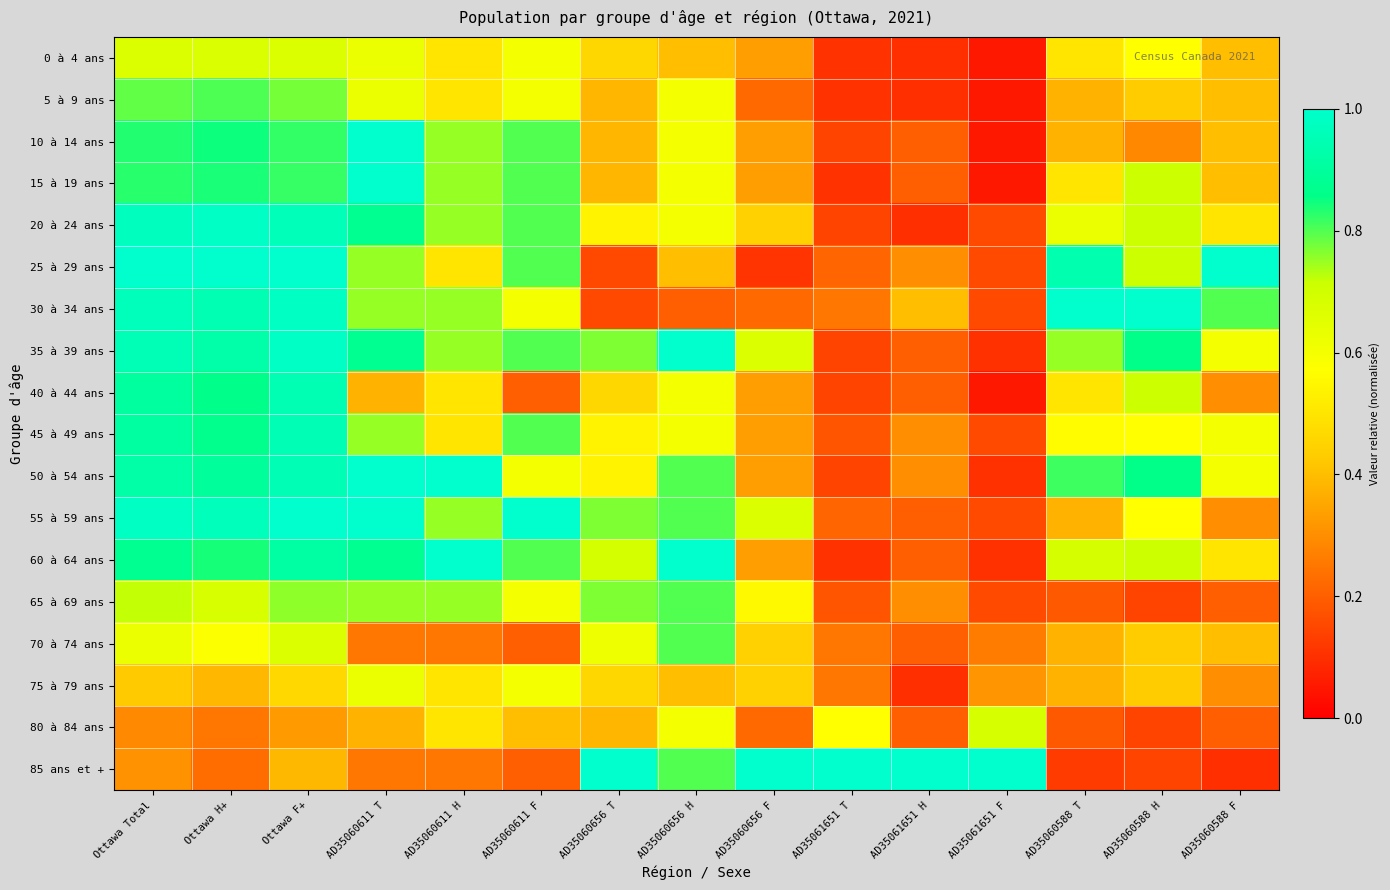

At how many categories does at least one series exceed 0?

15